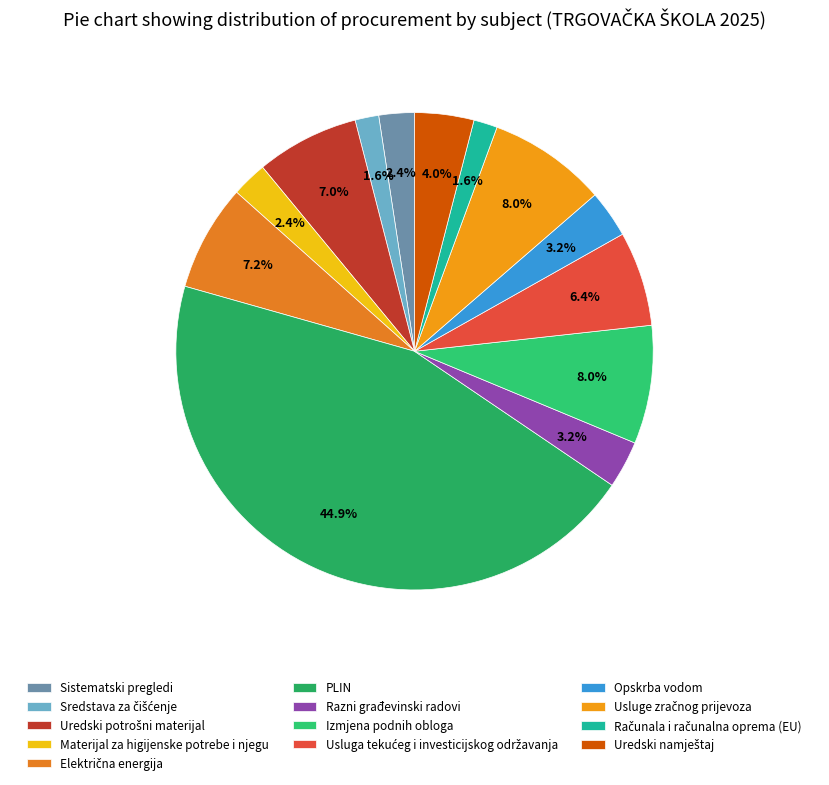

Is Izmjena podnih obloga the majority of the pie?

No